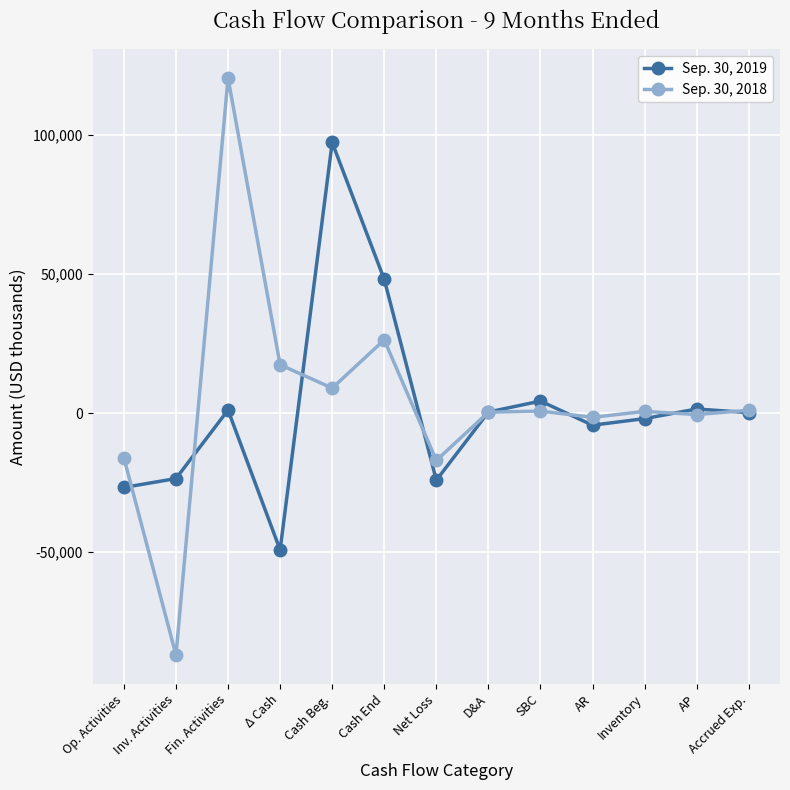

Does the chart display data point markers on the line(s)?

Yes